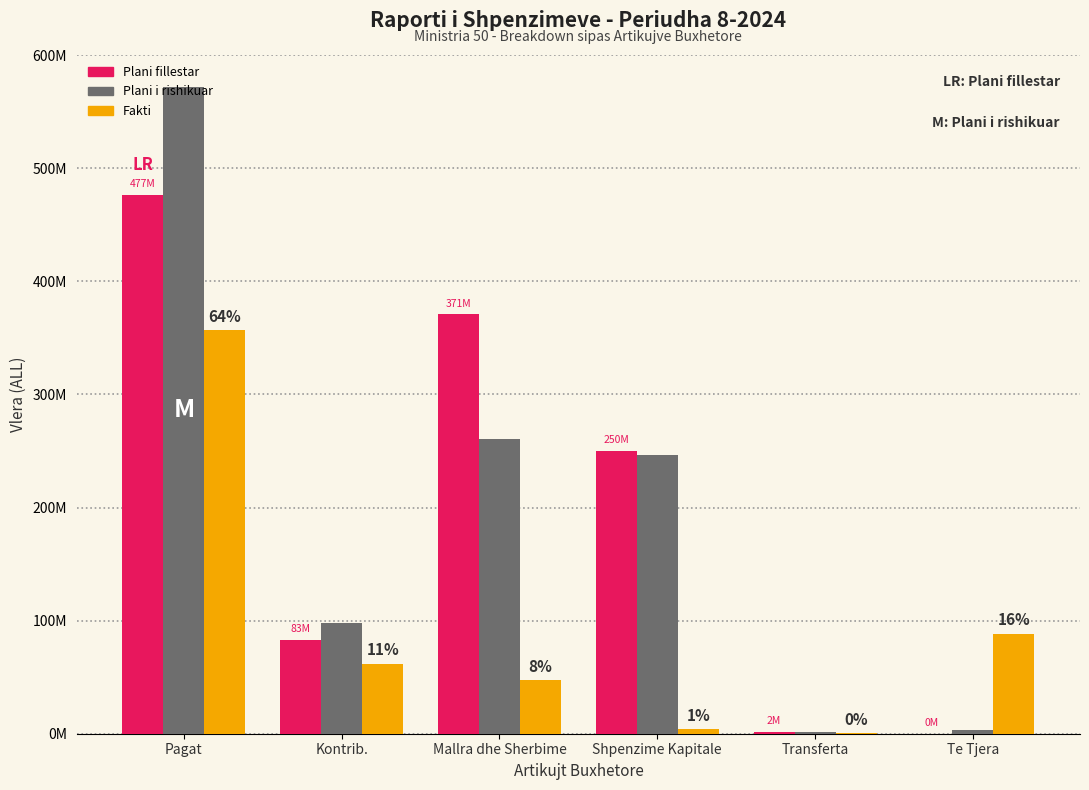

What are all the series names shown in the legend?

Plani fillestar, Plani i rishikuar, Fakti